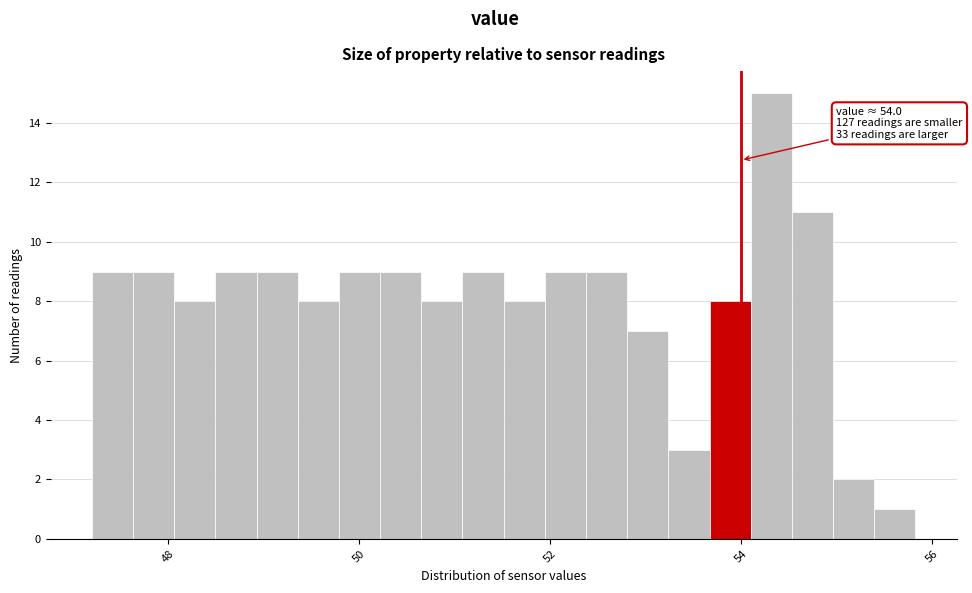

Read against the x-axis, roughly where is the centre of the tallest bar?

54.4